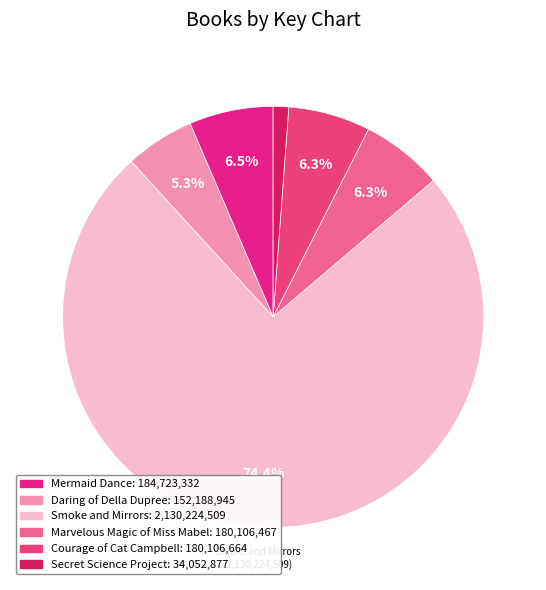

How much of the chart is everything except Courage of Cat Campbell?

93.7%